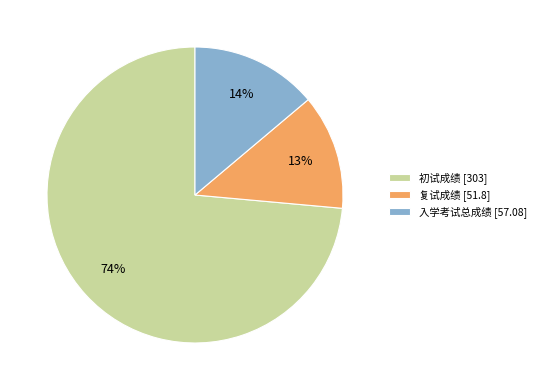

Approximately how many times larger is the value at 初试成绩 [303] compared to 入学考试总成绩 [57.08]?

5.3